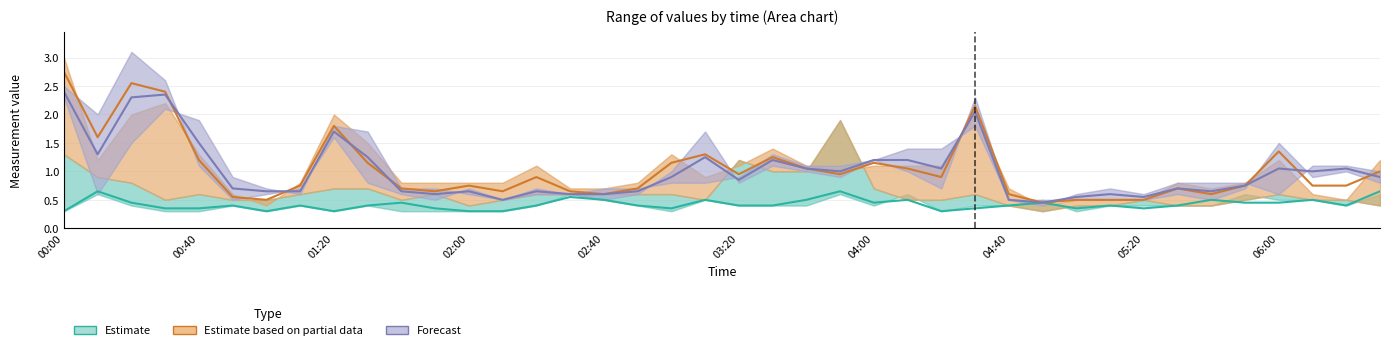

True or false: Estimate based on partial data has a value of 0.5 at 05:20.

True